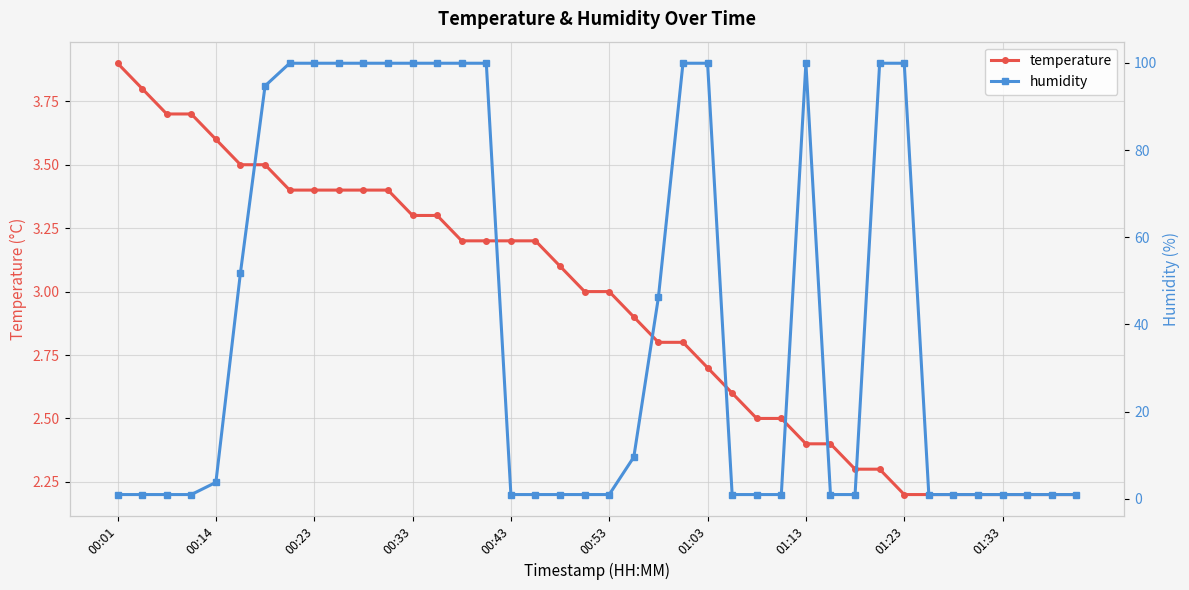

Reading right to left, what are all the values shown in this chart?

temperature: 2.2	2.2	2.2	2.2	2.2	2.2	2.2	2.2	2.3	2.3	2.4	2.4	2.5	2.5	2.6	2.7	2.8	2.8	2.9	3.0	3.0	3.1	3.2	3.2	3.2	3.2	3.3	3.3	3.4	3.4	3.4	3.4	3.4	3.5	3.5	3.6	3.7	3.7	3.8	3.9
humidity: 1.0	1.0	1.0	1.0	1.0	1.0	1.0	99.9	99.9	1.0	1.0	99.9	1.0	1.0	1.0	99.9	99.9	46.2	9.6	1.0	1.0	1.0	1.0	1.0	99.9	99.9	99.9	99.9	99.9	99.9	99.9	99.9	99.9	94.7	51.9	3.8	1.0	1.0	1.0	1.0